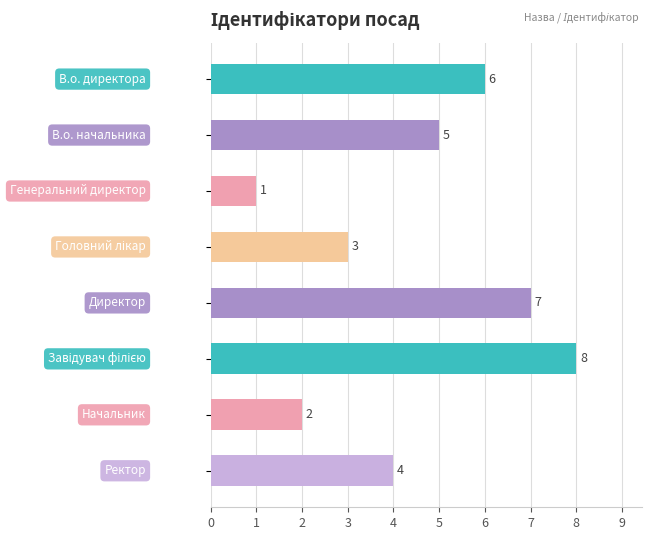

What is the sum of all values?

36